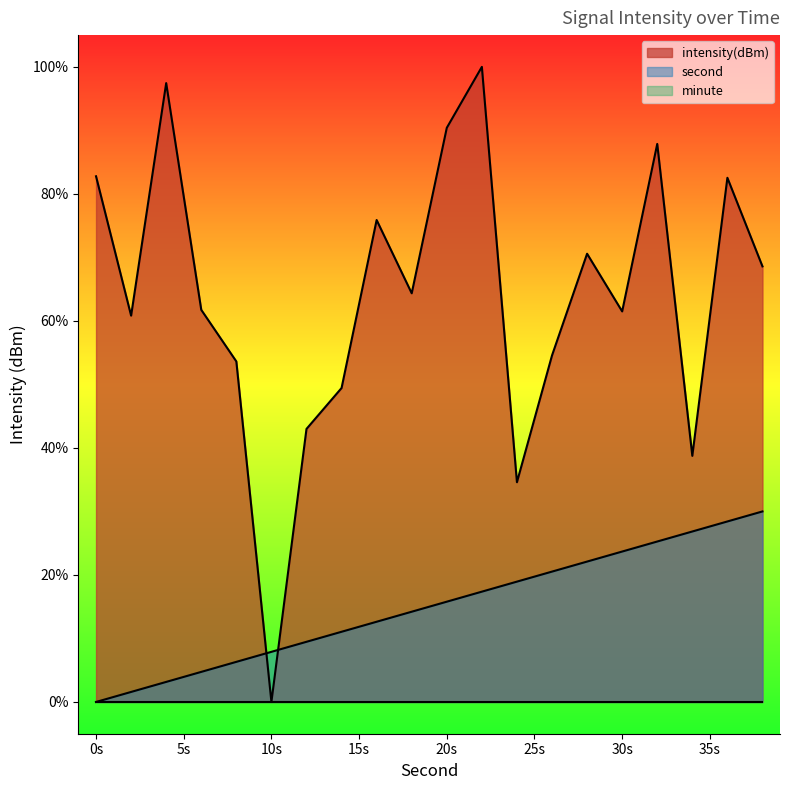

What is the total value across all series at 6?

66.5